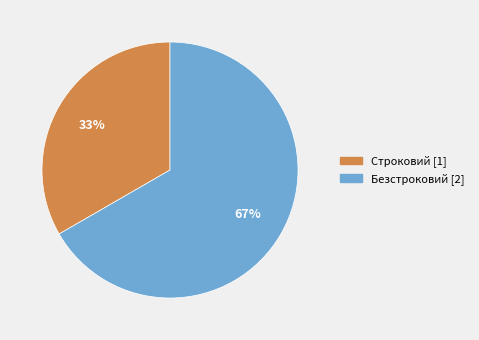

To the nearest percent, what is the combined percentage of Безстроковий and Строковий?

100%